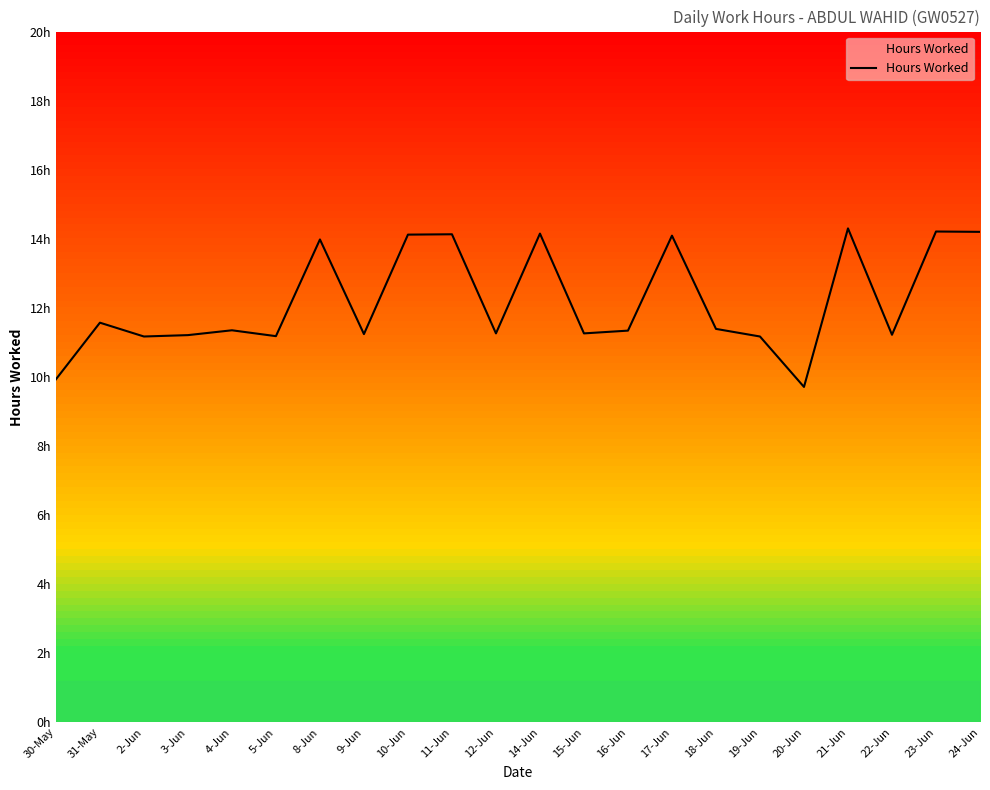

What is the difference between the maximum and minimum values?

4.6